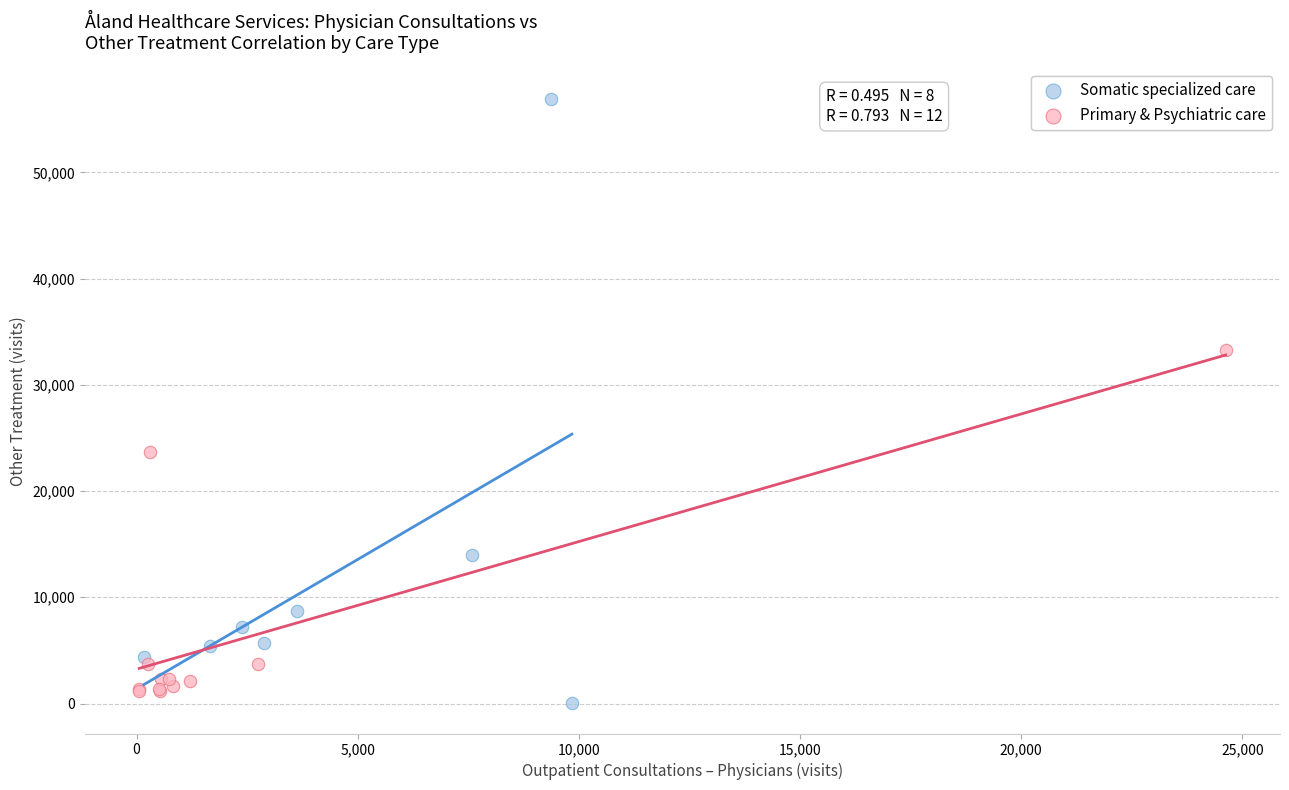

What are all the series names shown in the legend?

Somatic specialized care, Primary & Psychiatric care